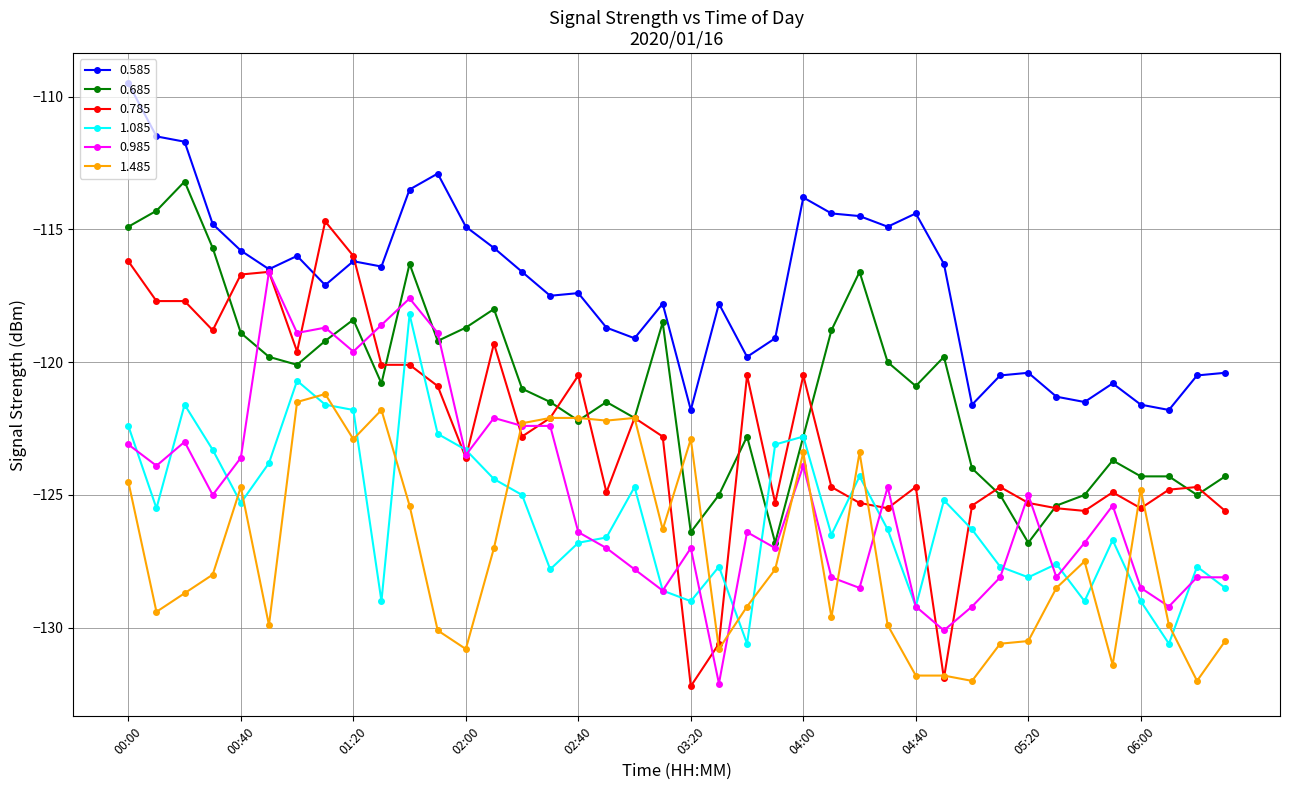

True or false: 1.485 and 0.785 intersect in this chart.

True